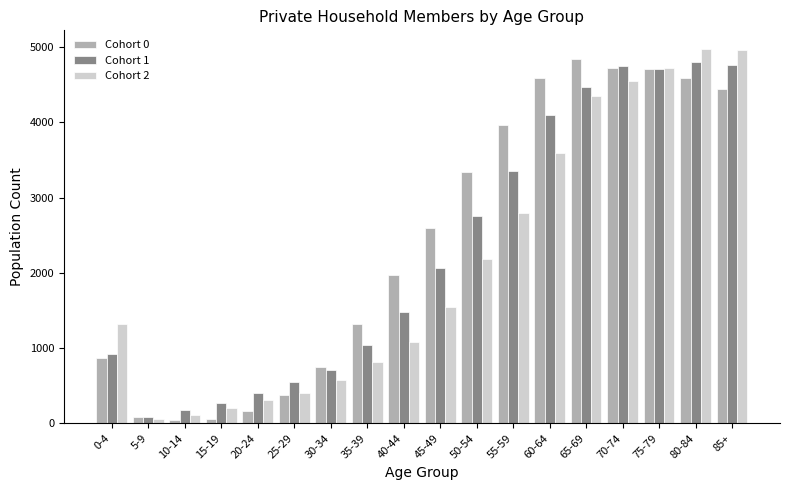

Is it true that Cohort 2 equals 1546 at 45-49?

True